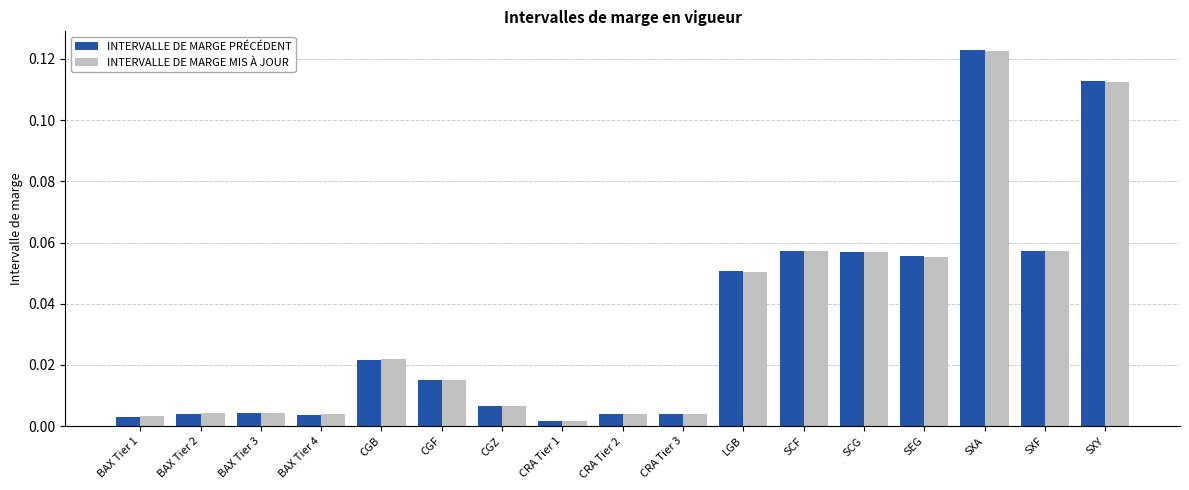

Which series changed the most between CGF and CRA Tier 2?

INTERVALLE DE MARGE MIS À JOUR